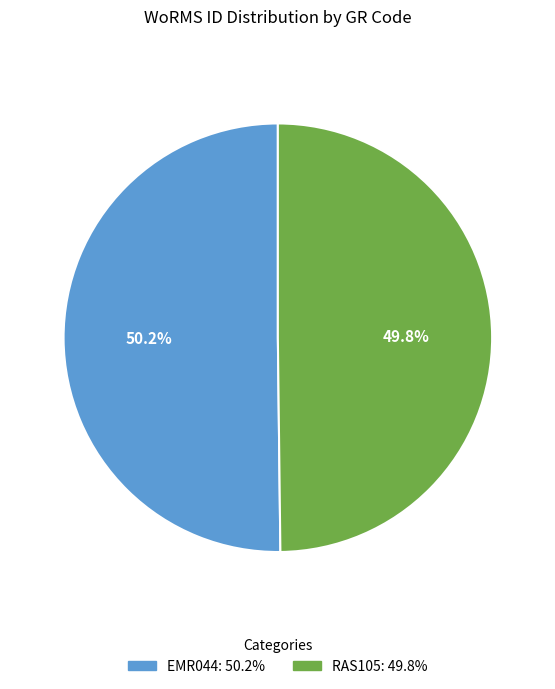

Is there any slice that represents more than half of the pie?

Yes